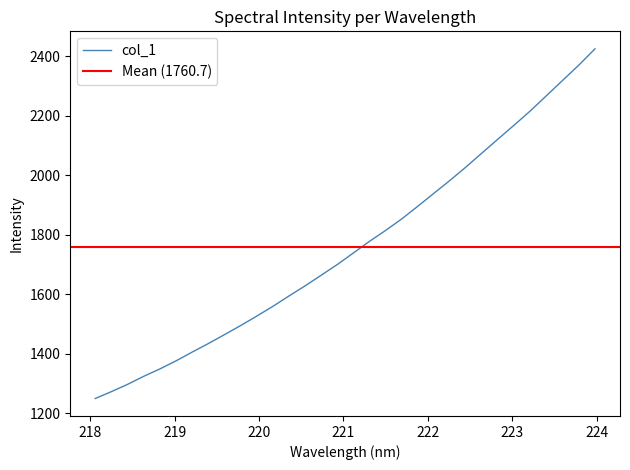

At which category does the chart reach its minimum across all series?

218.0596